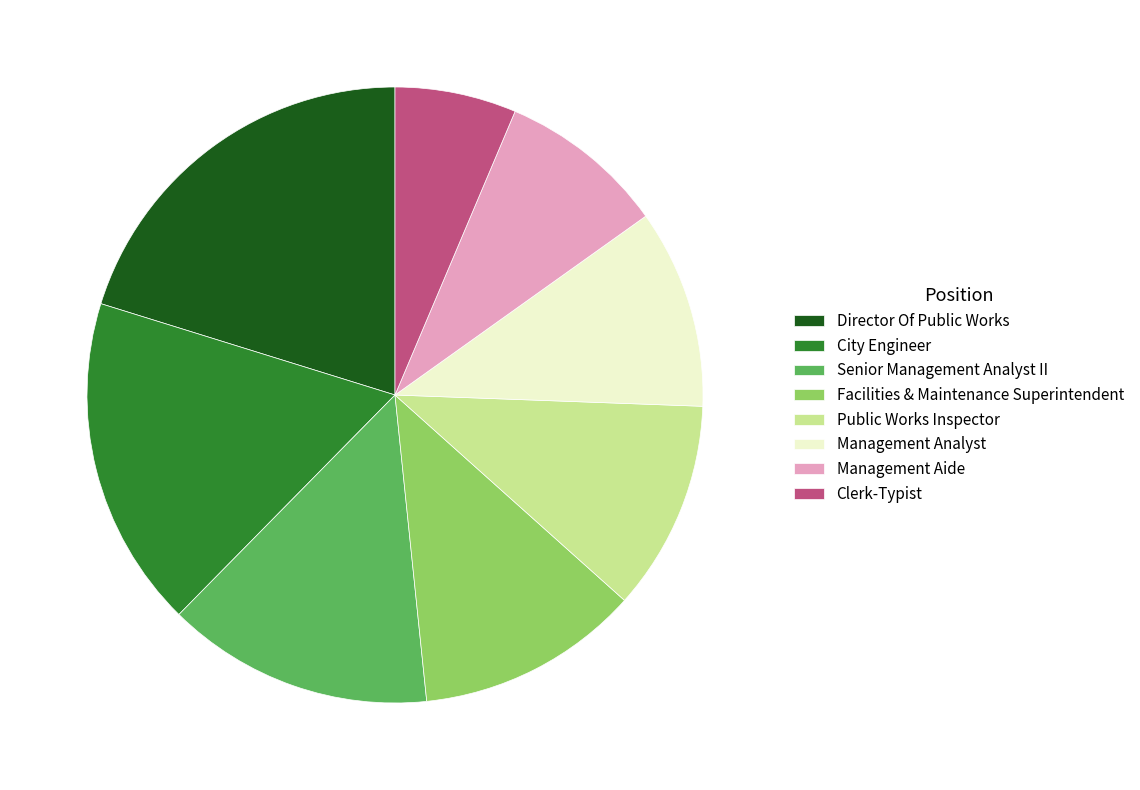

Does City Engineer account for over 50% of the chart?

No